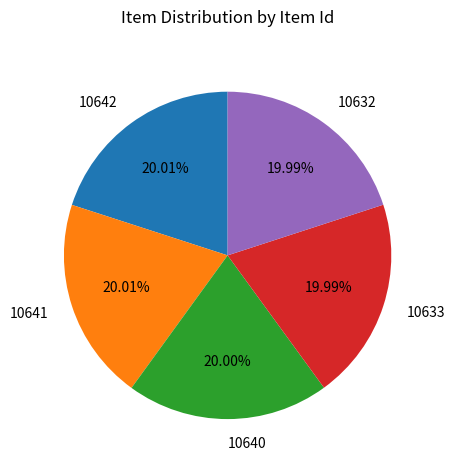

To the nearest percent, what is the average slice percentage?

20%